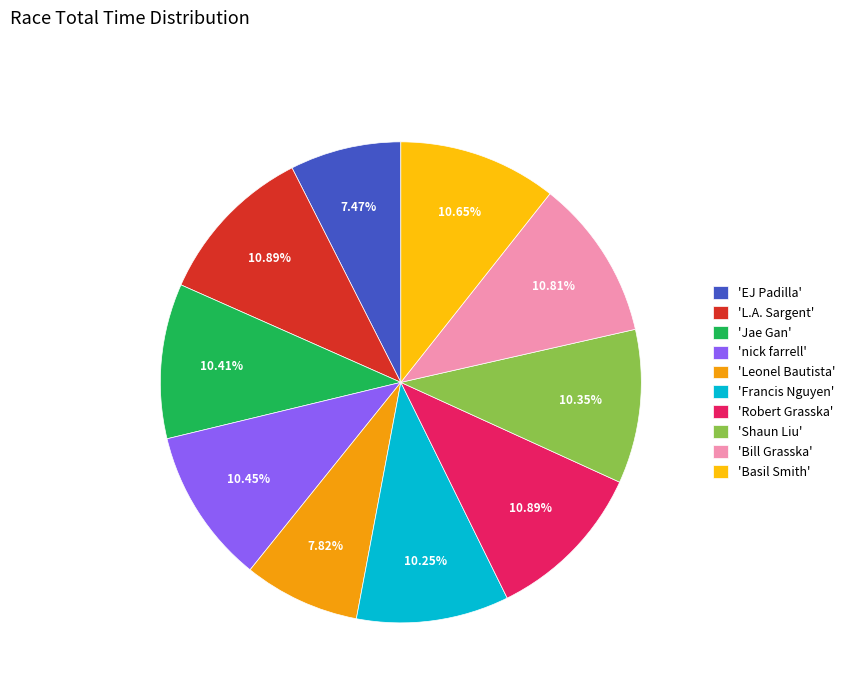

How many segments does this pie chart have?

10